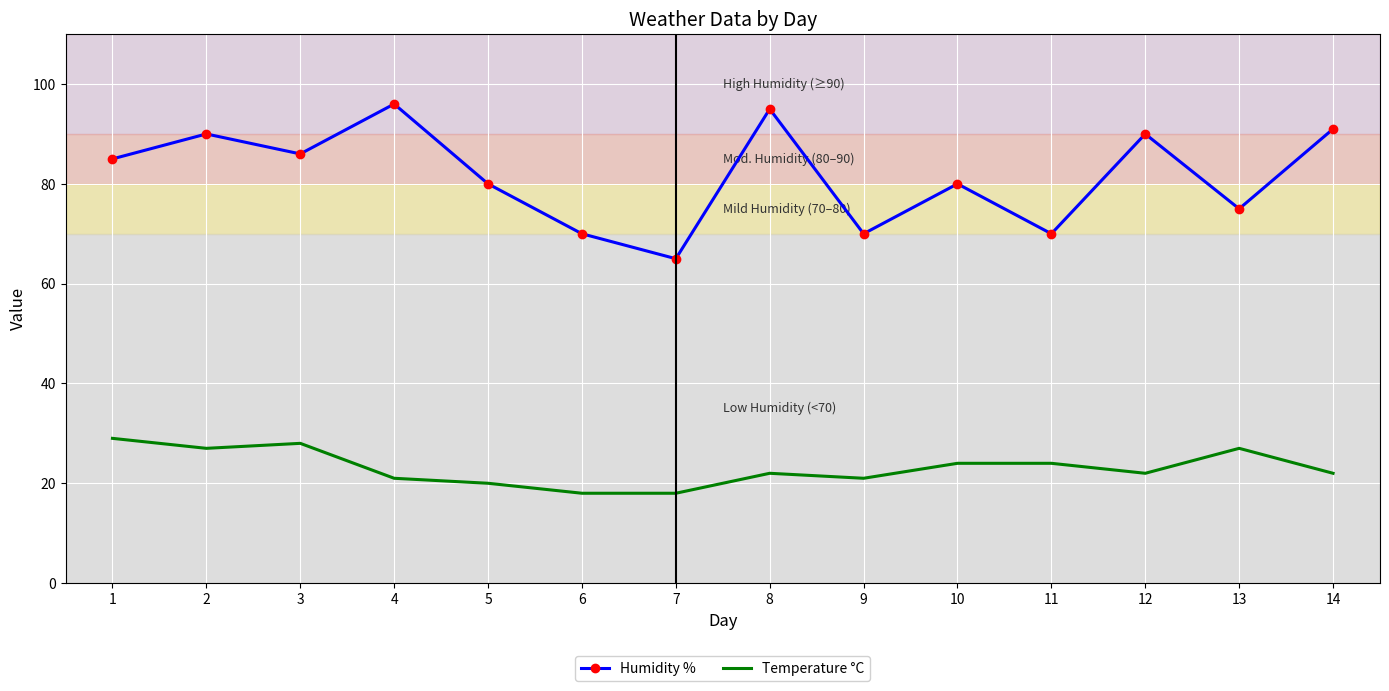

What is the lowest value of the Temperature °C series?

18